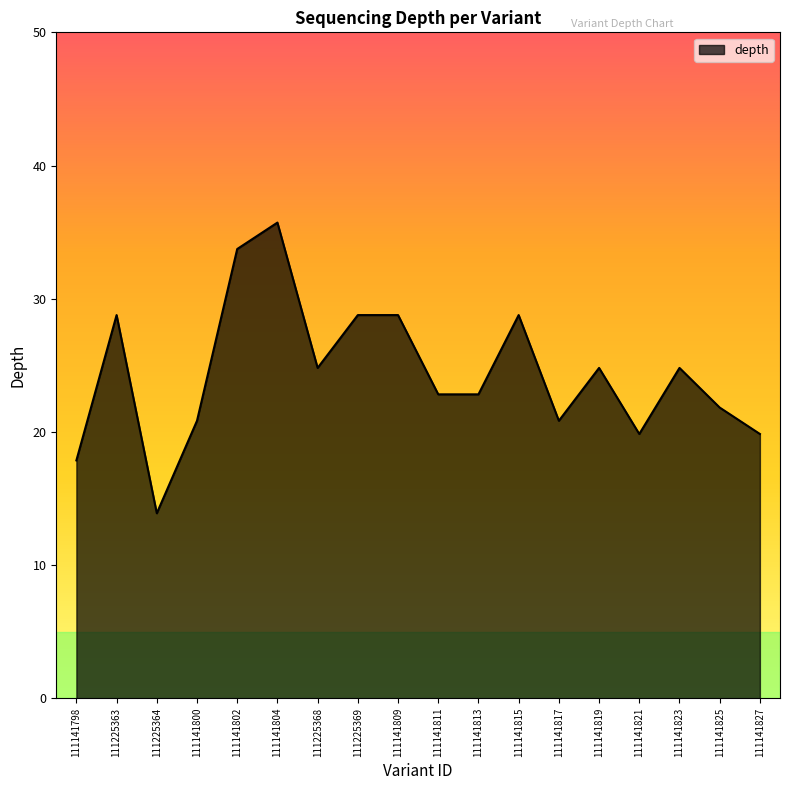

Reading left to right, extract all data points from this chart.

18	29	14	21	34	36	25	29	29	23	23	29	21	25	20	25	22	20